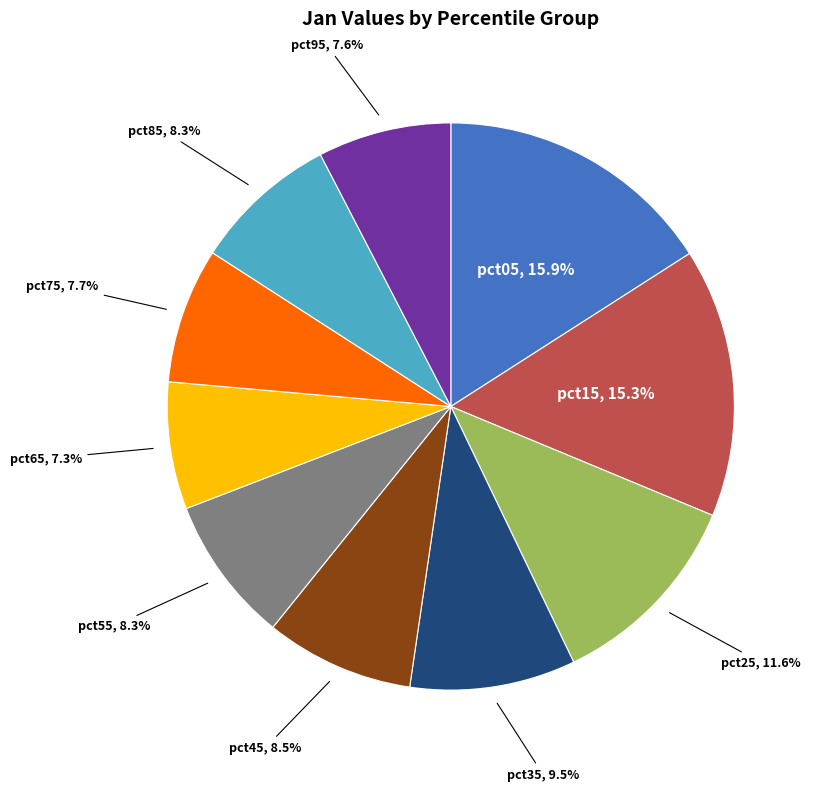

Is there any slice that represents more than half of the pie?

No